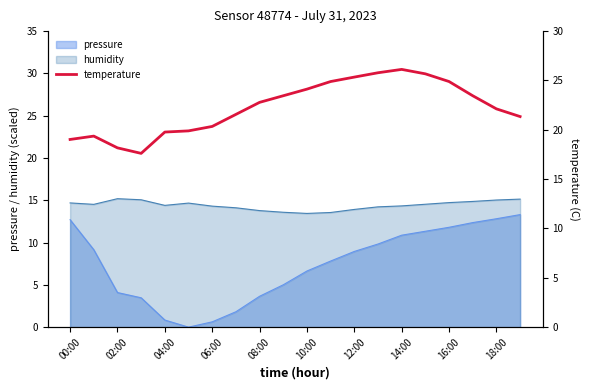

True or false: pressure has a value of 11.8 at 16:00.

True